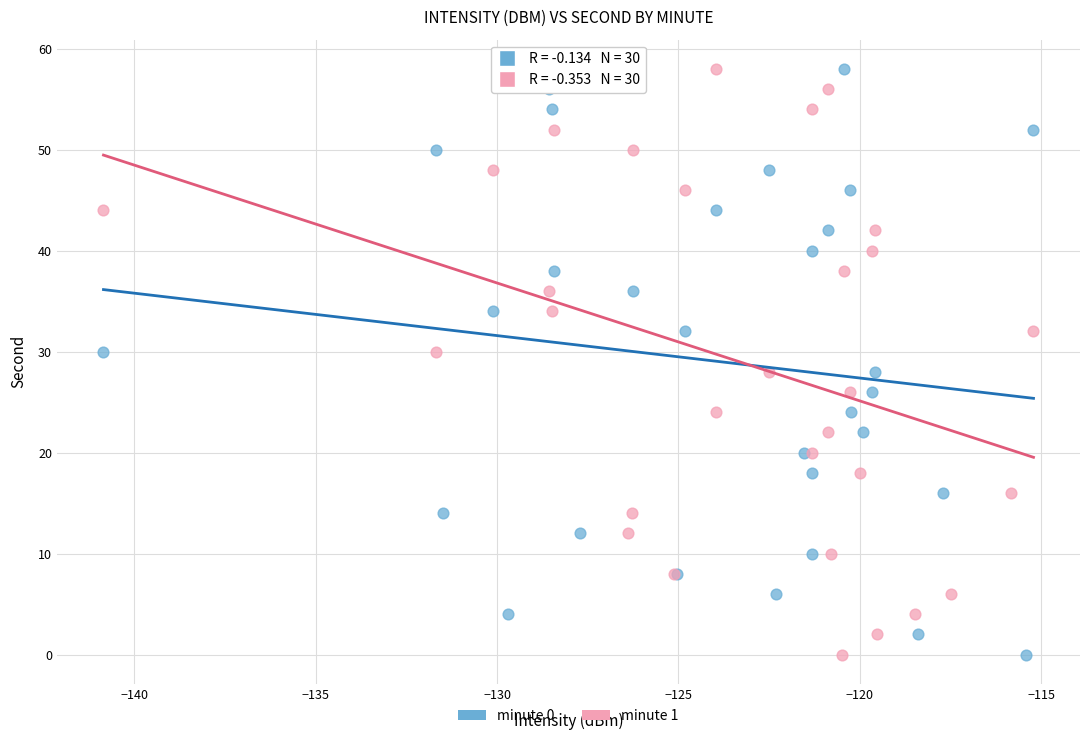

What are all the series names shown in the legend?

minute 0, minute 1